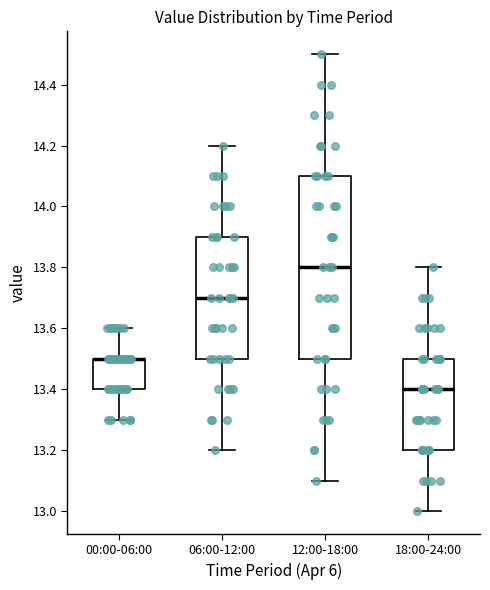

Comparing the boxes themselves (not the whiskers), which one is the tallest?

12:00-18:00